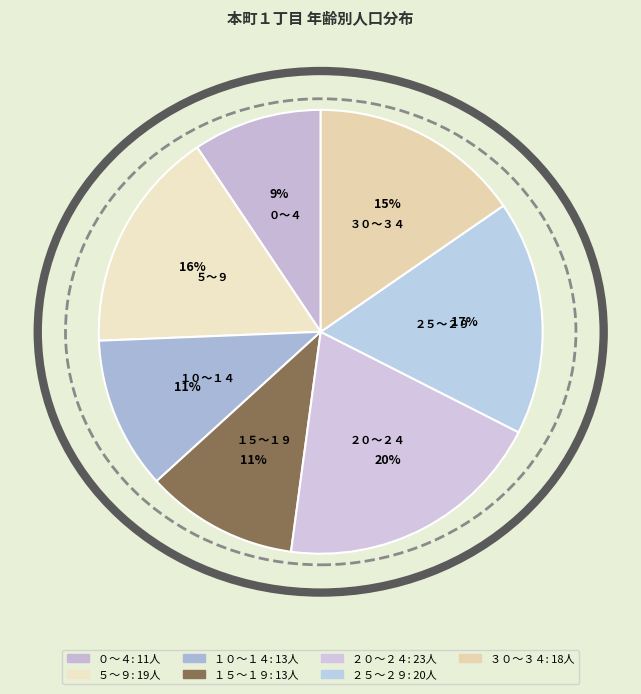

Which category has the biggest portion of the pie?

２０～２４